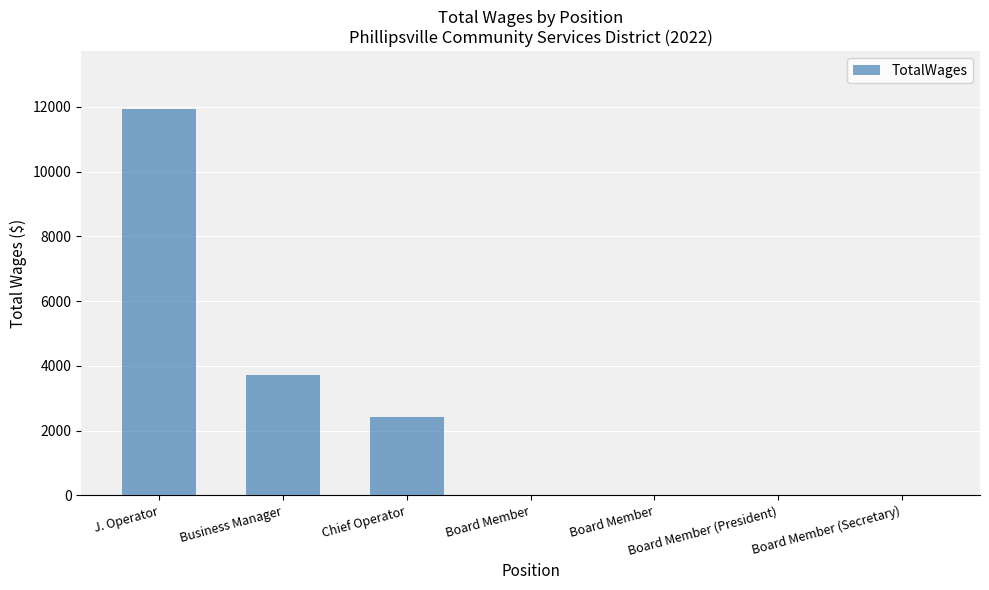

Are the bars horizontal?

No